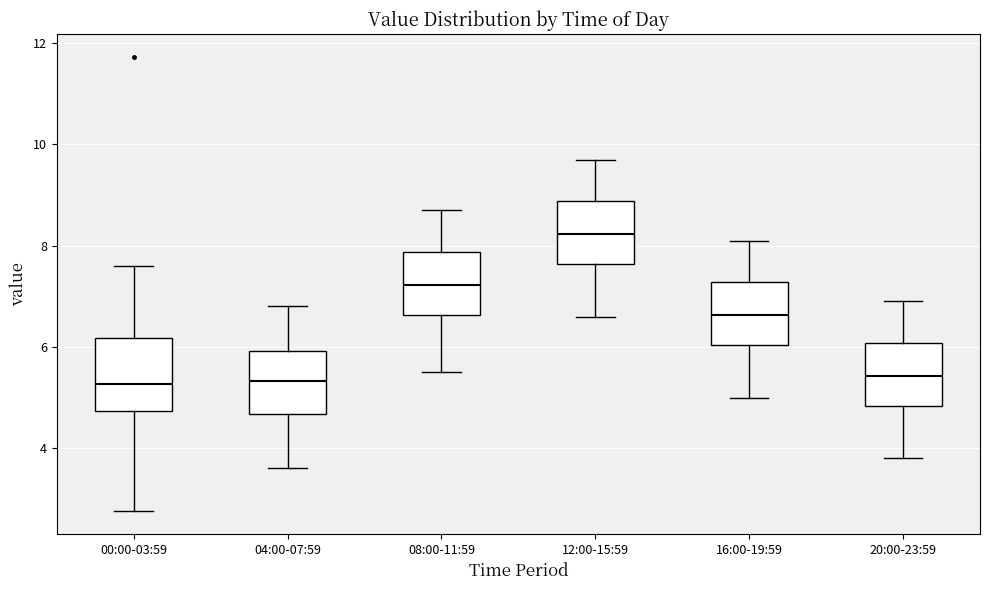

Where is the upper edge of the box for 16:00-19:59 on the y-axis? The values are not printed on the chart, so give them approximately, as read against the axis.

7.2